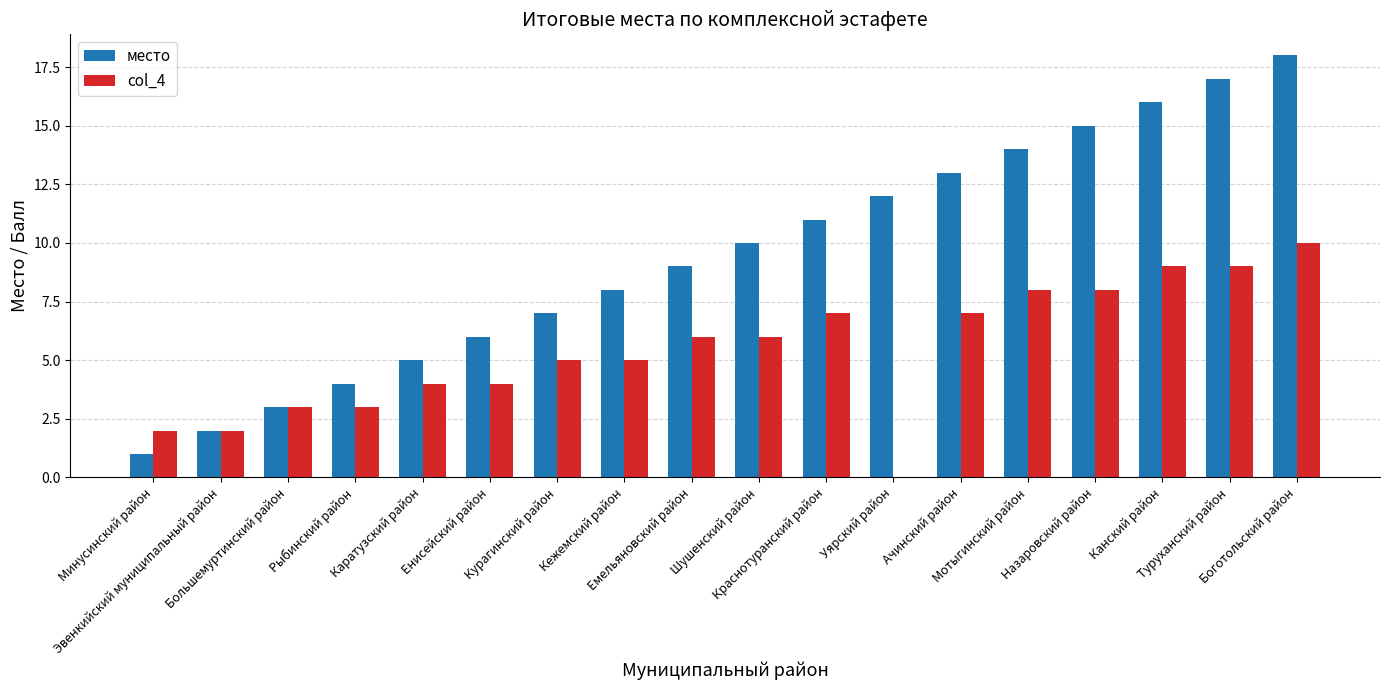

Reading left to right, transcribe all the data shown in this chart.

место: 1	2	3	4	5	6	7	8	9	10	11	12	13	14	15	16	17	18
col_4: 2	2	3	3	4	4	5	5	6	6	7	0	7	8	8	9	9	10